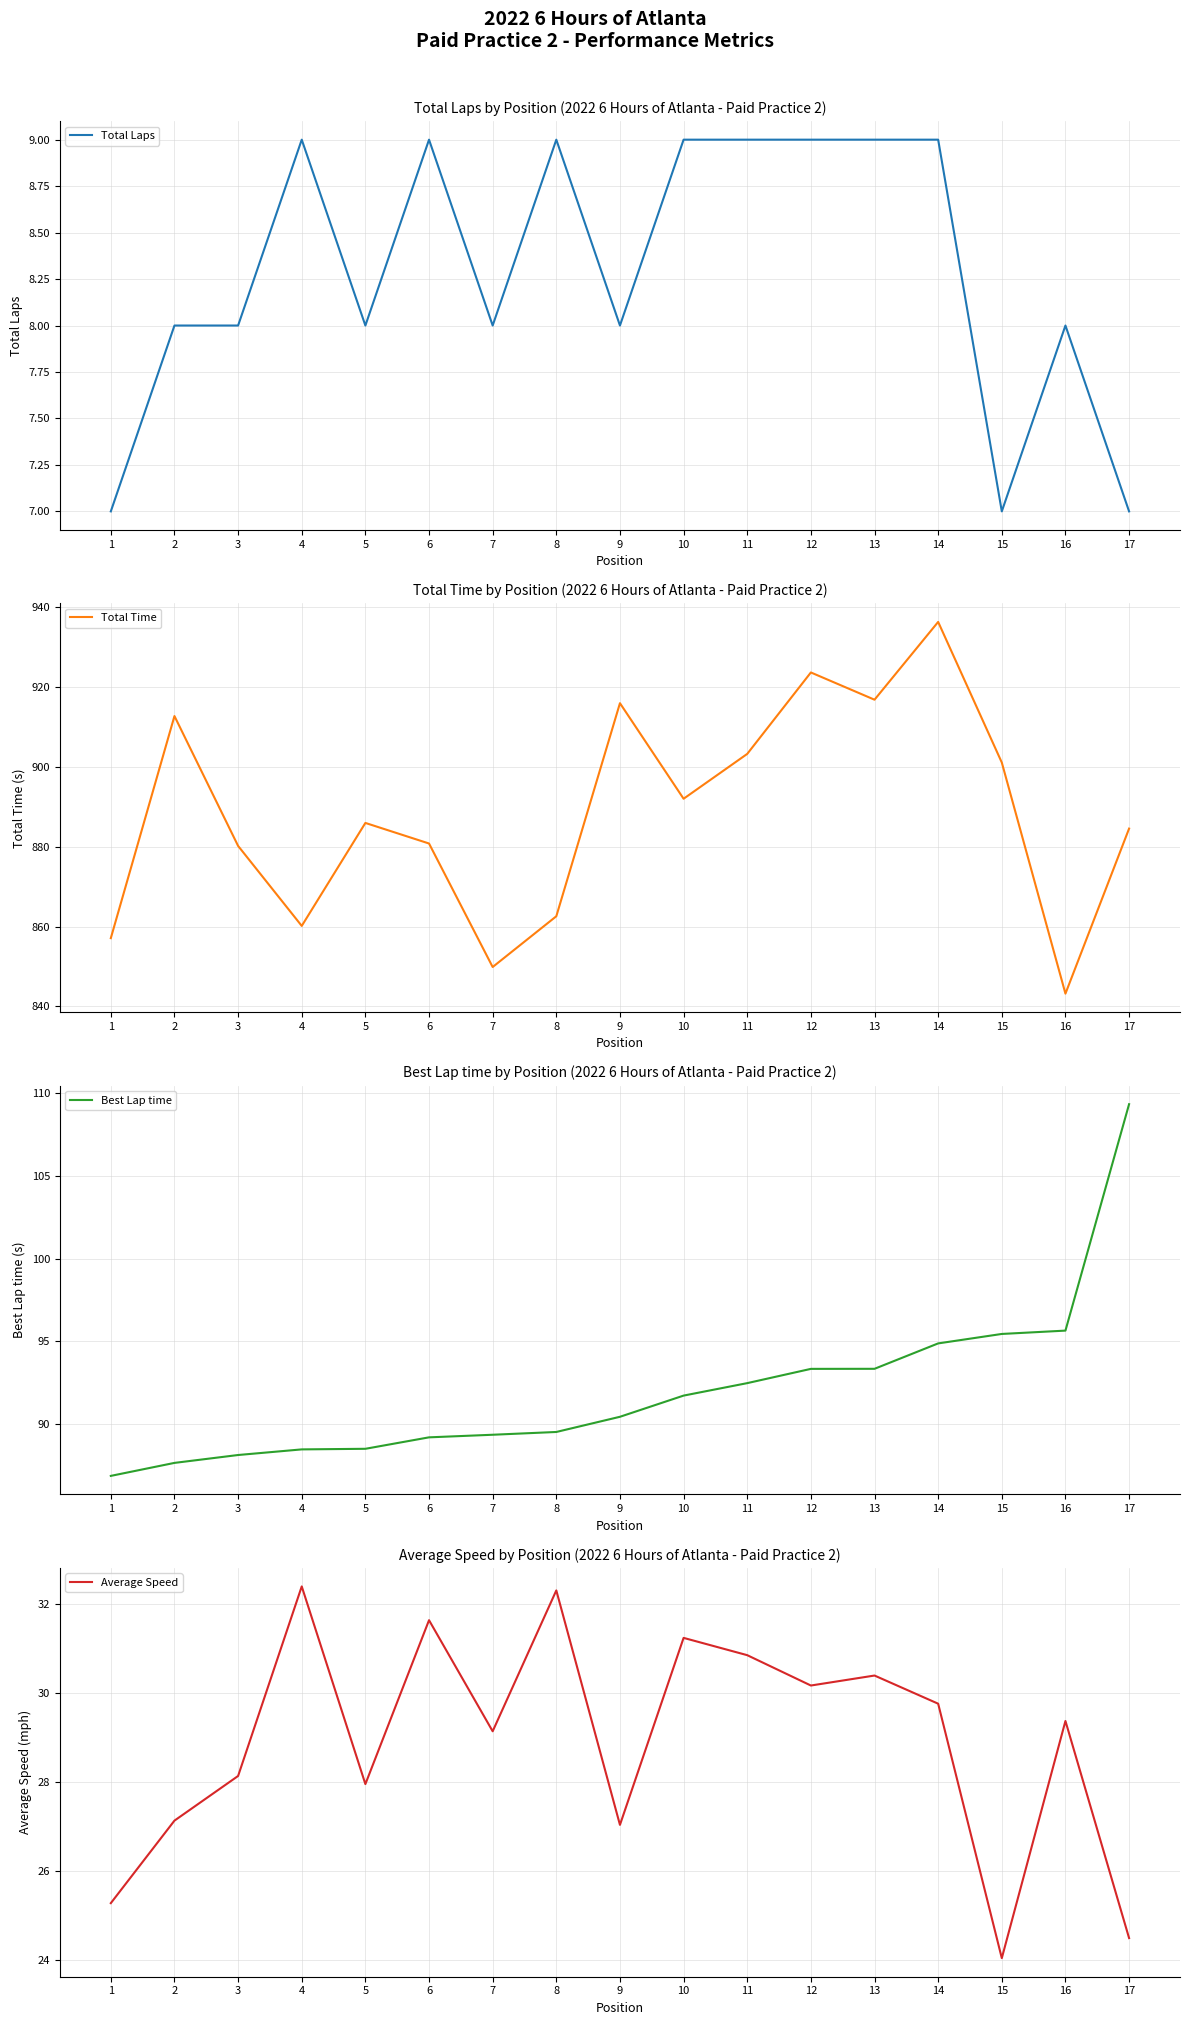

How many lines are shown in the chart?

4